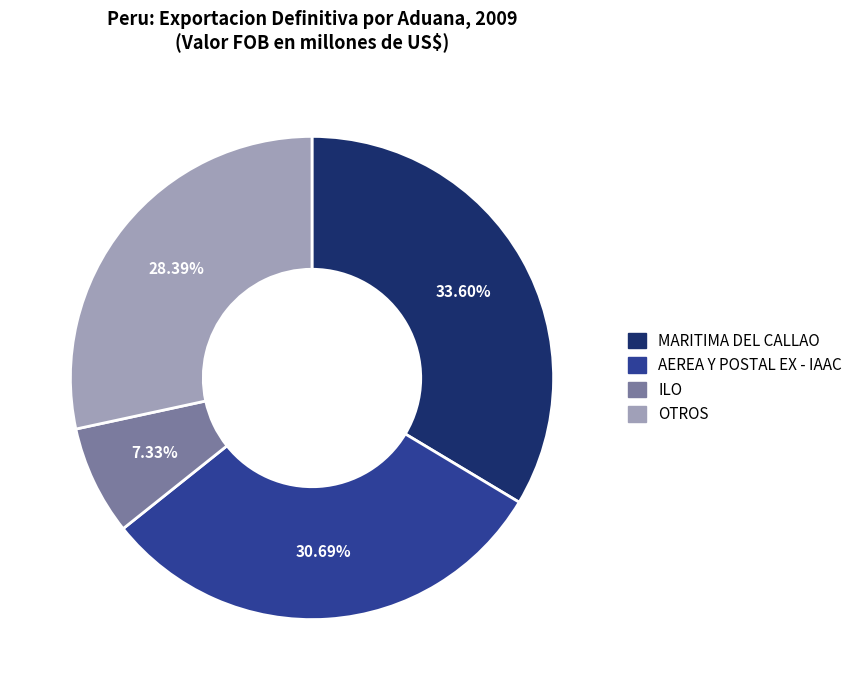

Which category has the biggest portion of the pie?

MARITIMA DEL CALLAO